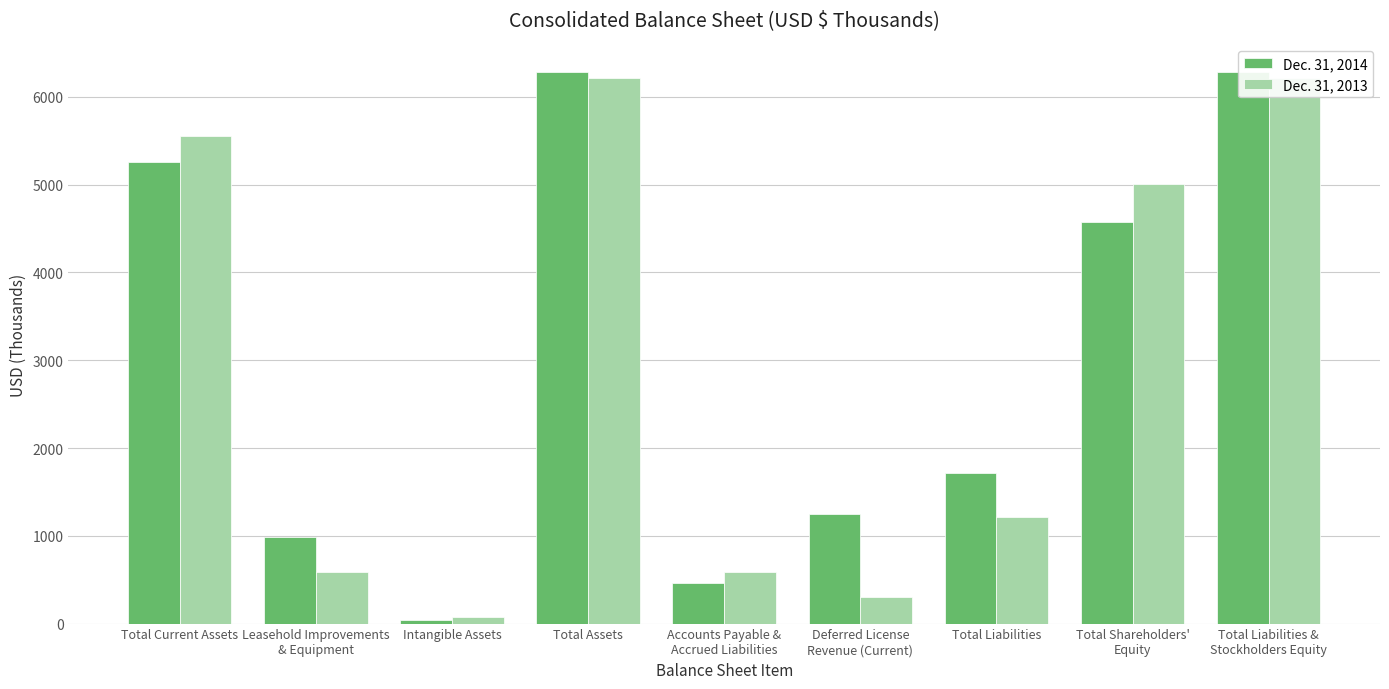

What is the value of the Dec. 31, 2013 bar at the 6th from the left?

308